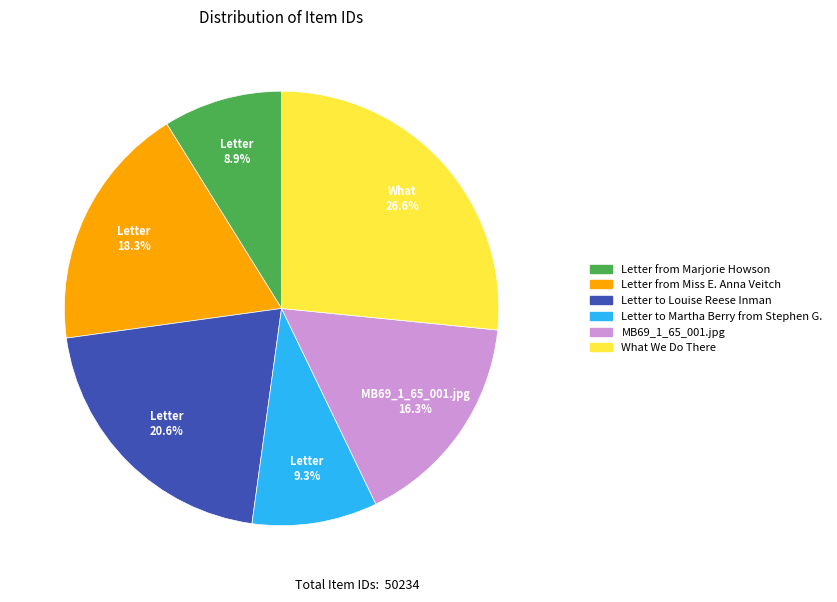

True or false: Letter to Louise Reese Inman accounts for 26% of the total.

False